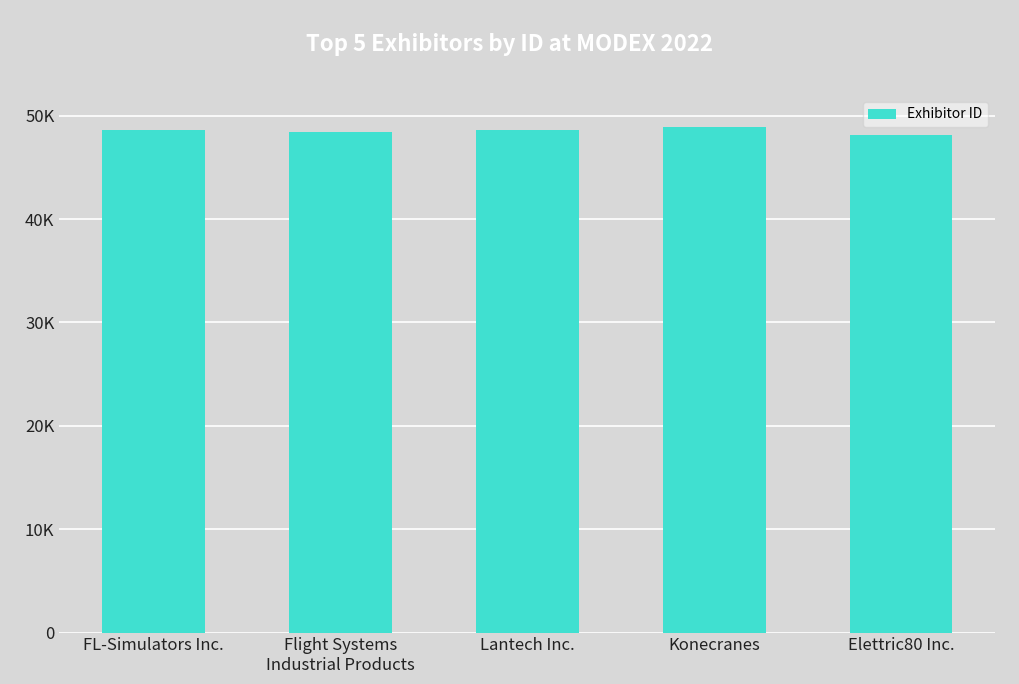

Does the chart contain any negative values?

No